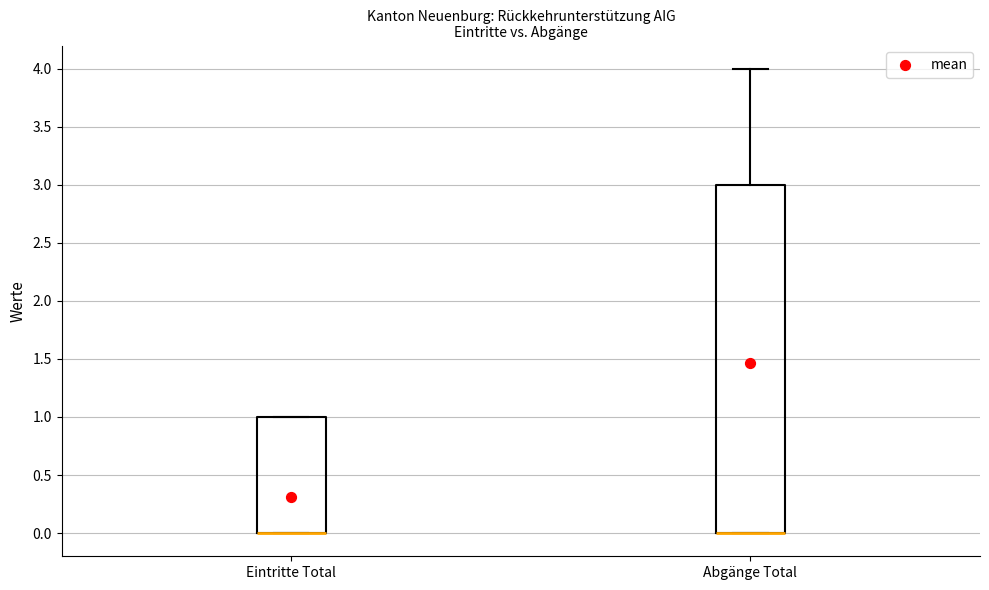

Where is the upper edge of the box for Abgänge Total on the y-axis? The values are not printed on the chart, so give them approximately, as read against the axis.

3